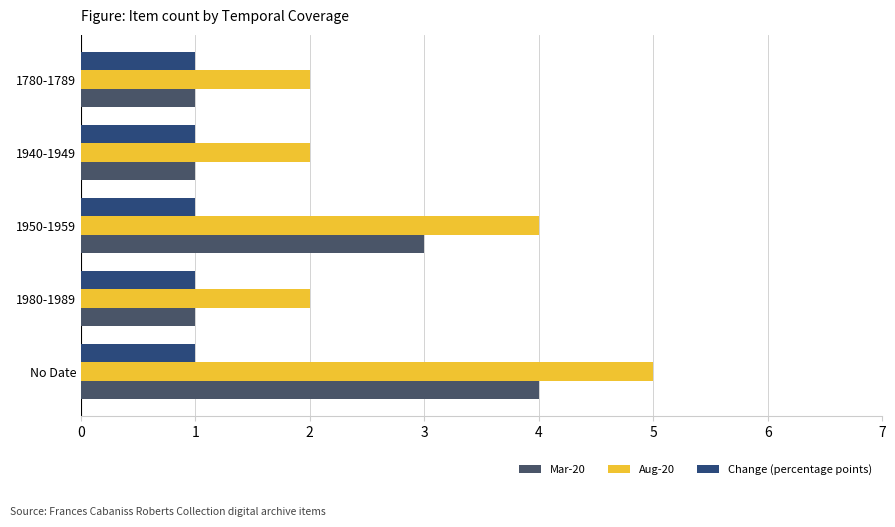

Which series has the widest spread of values?

Mar-20